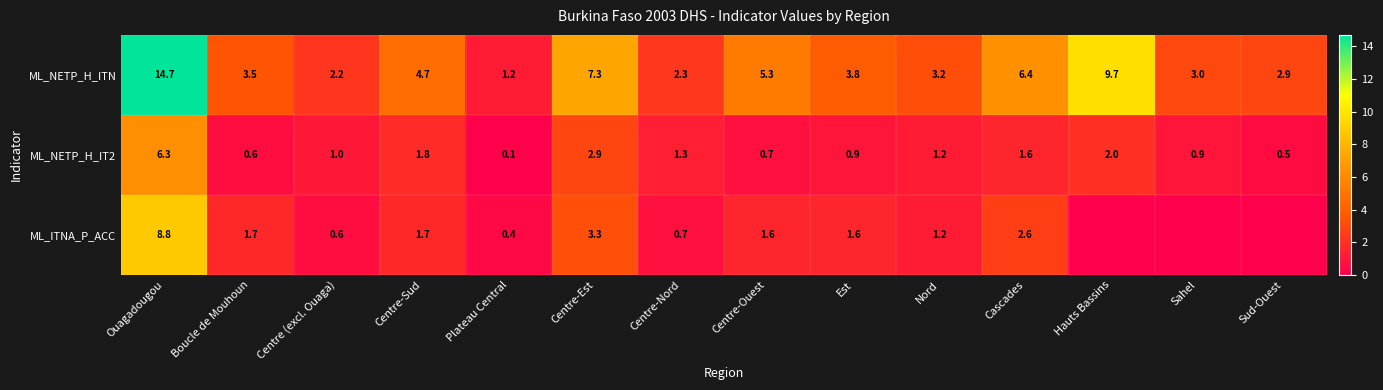

Which label corresponds to the smallest value in the chart?

Hauts Bassins